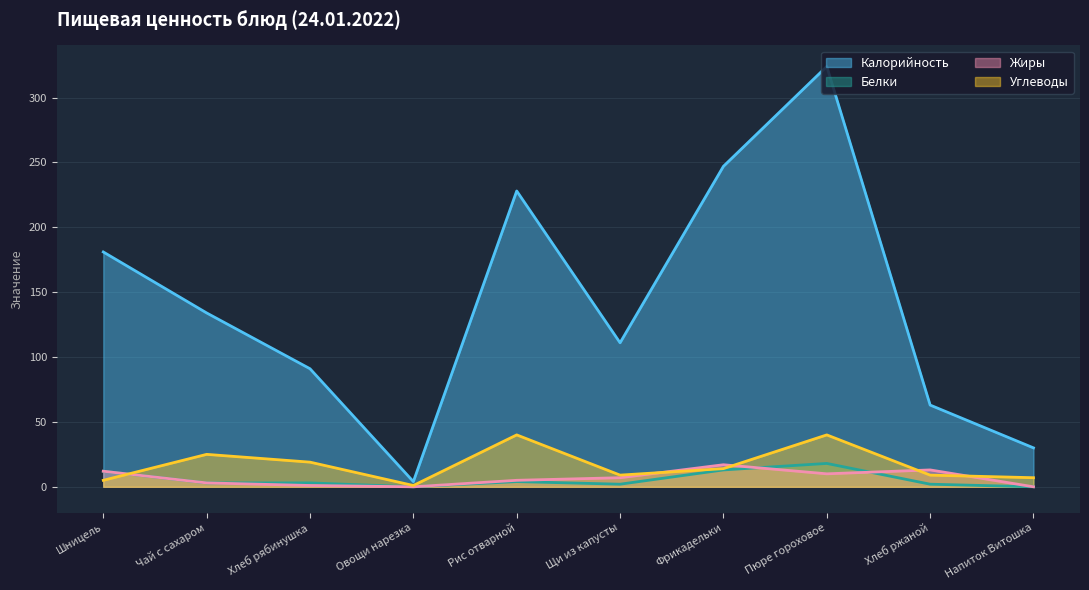

Rank the categories by Калорийность value from lowest to highest.

Овощи нарезка, Напиток Витошка, Хлеб ржаной, Хлеб рябинушка, Щи из капусты, Чай с сахаром, Шницель, Рис отварной, Фрикадельки, Пюре гороховое